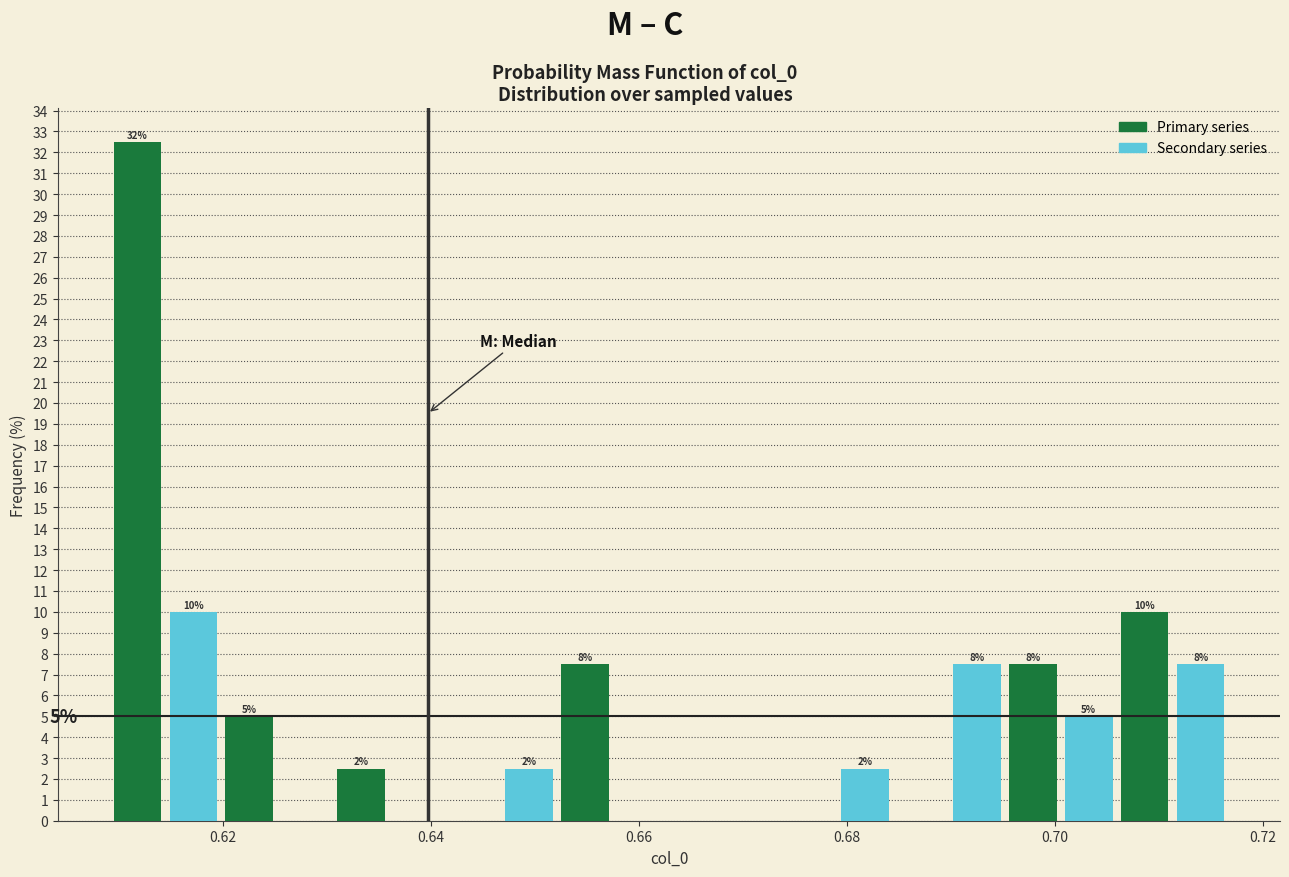

Read against the x-axis, roughly where is the centre of the tallest bar?

0.612